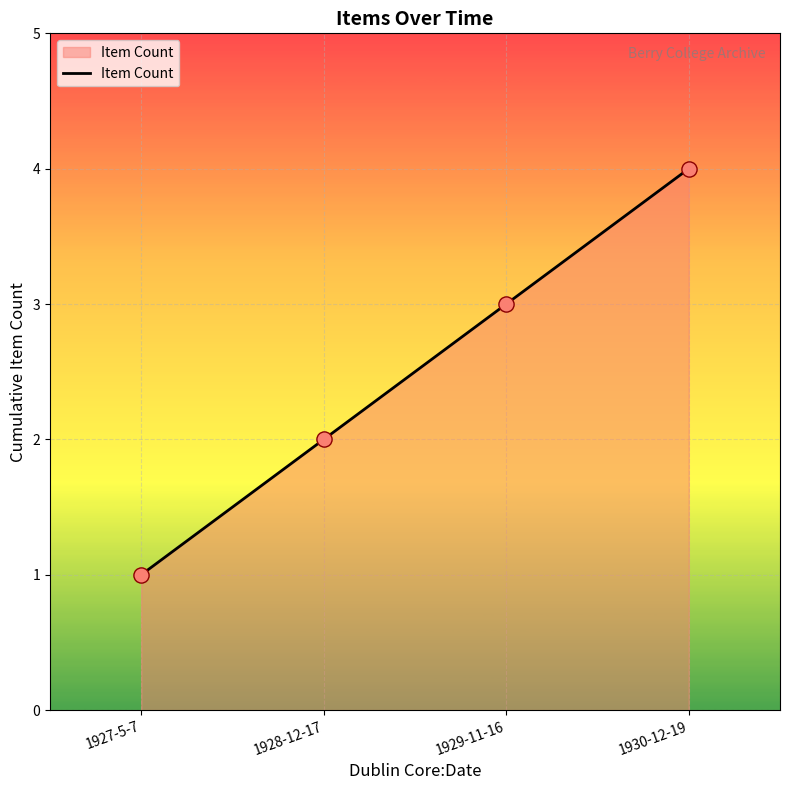

Between 1930-12-19 and 1927-5-7, which is larger?

1930-12-19